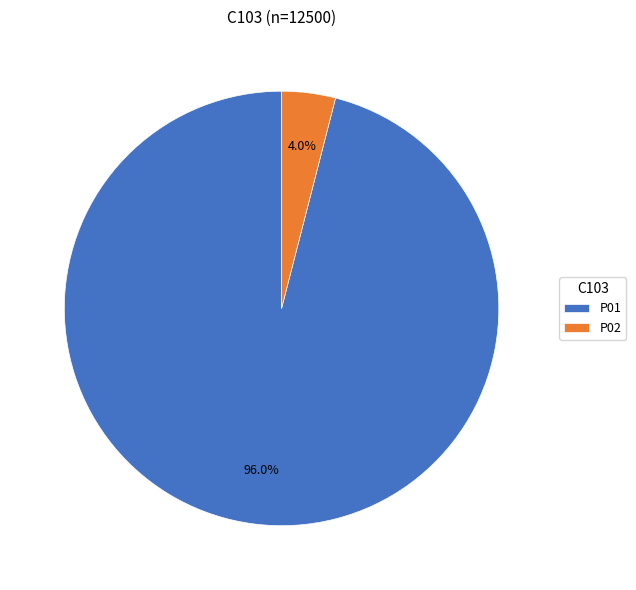

To the nearest percent, what is the combined percentage of P01 and P02?

100%